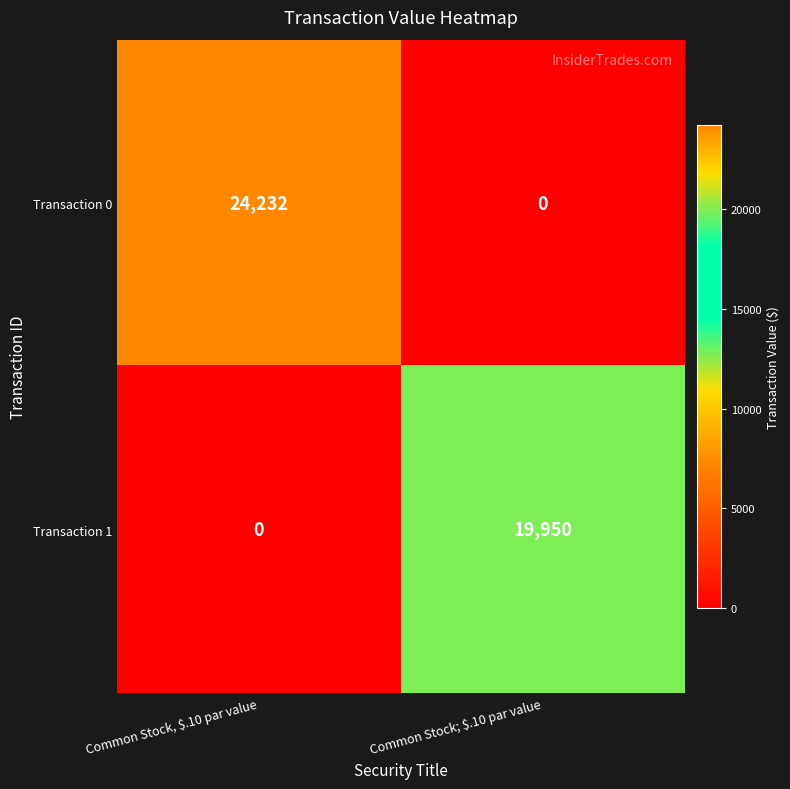

Which series has the widest spread of values?

Transaction 0